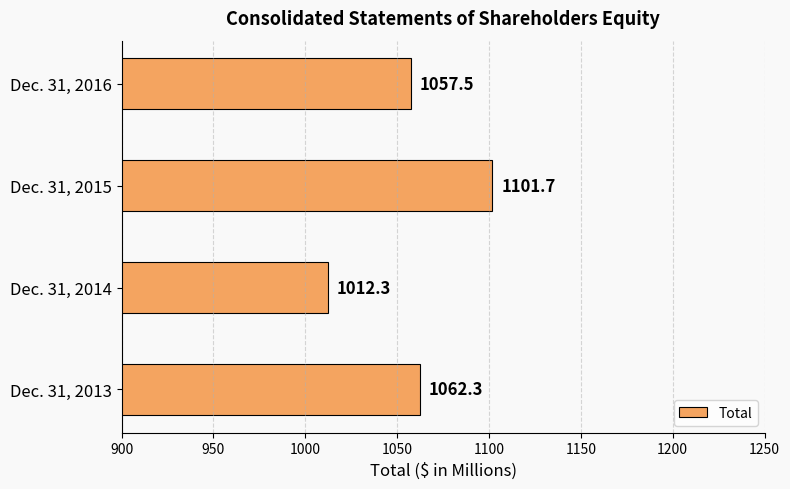

At which label is the value closest to 1057?

Dec. 31, 2016